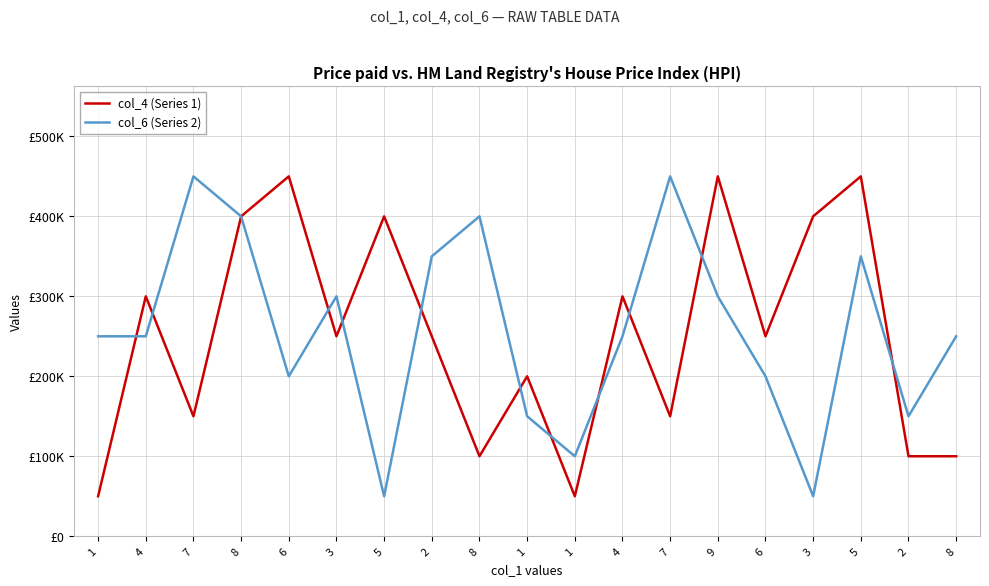

Is this an area chart (filled region under the line)?

No